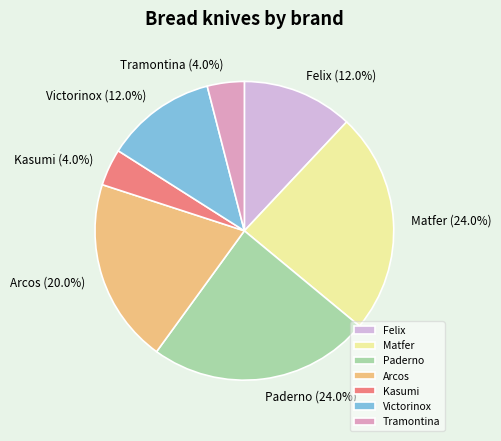

True or false: Tramontina accounts for 4% of the total.

True